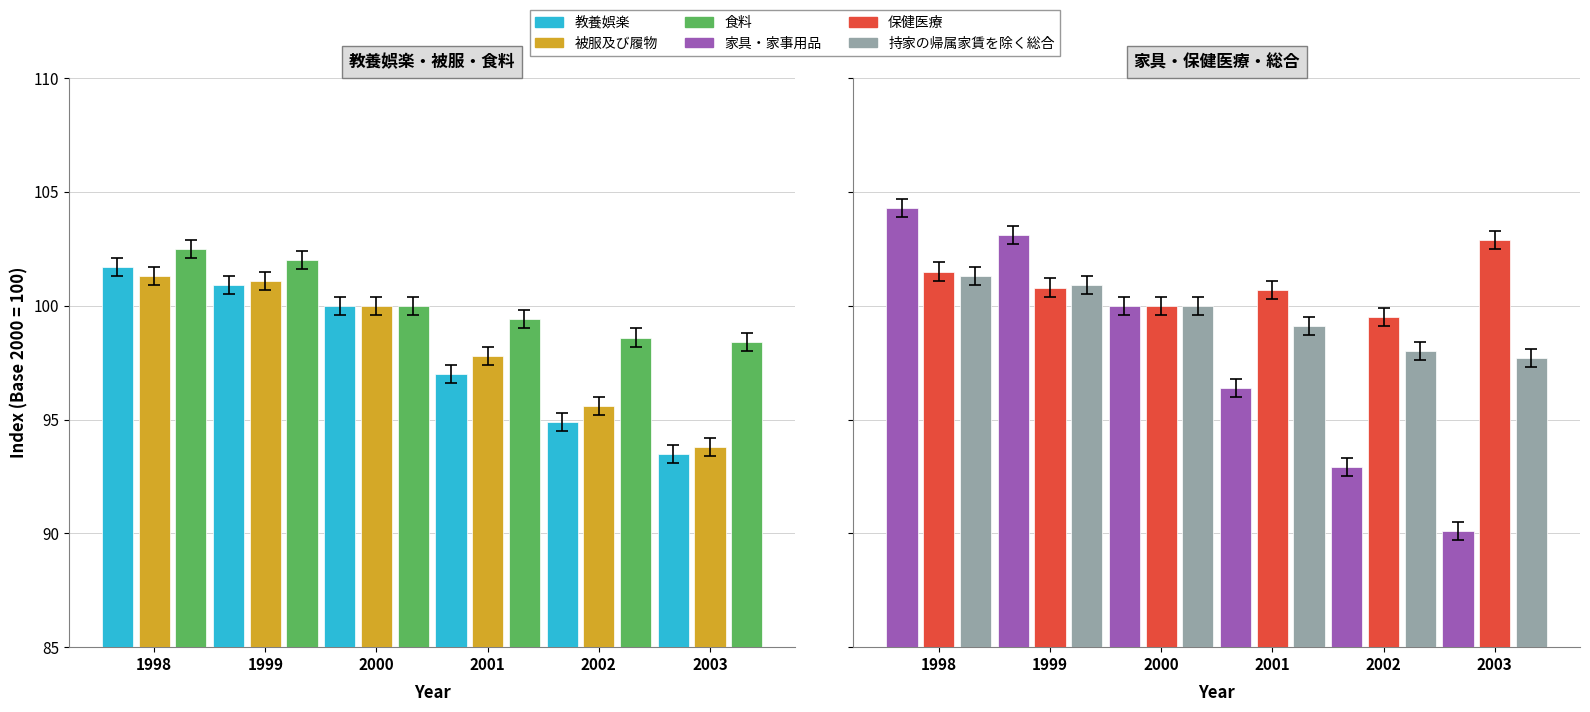

Count the number of categories in the chart.

6